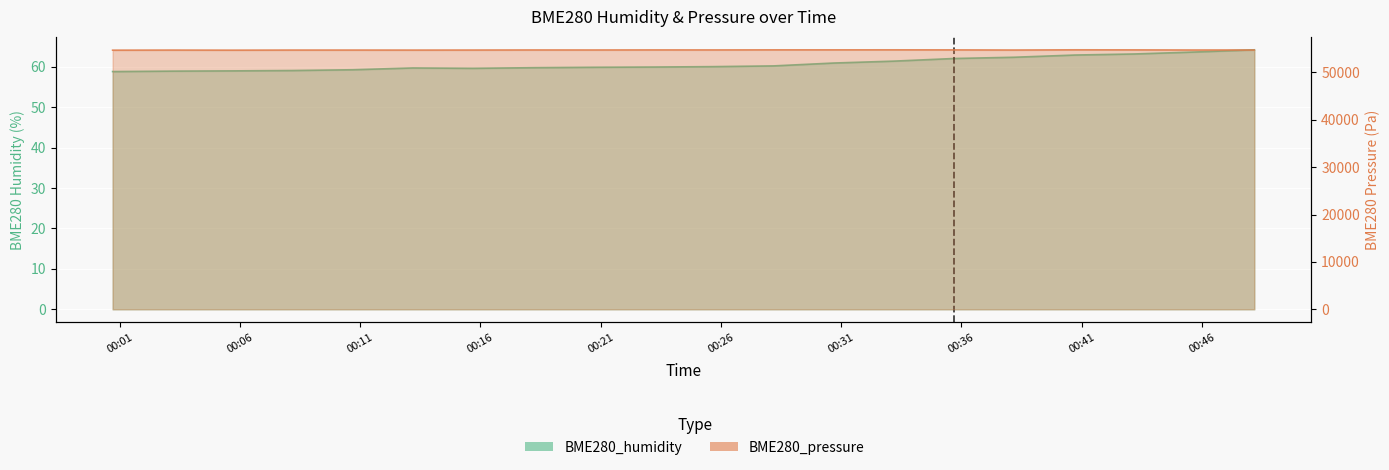

What are all the series names shown in the legend?

BME280_humidity, BME280_pressure